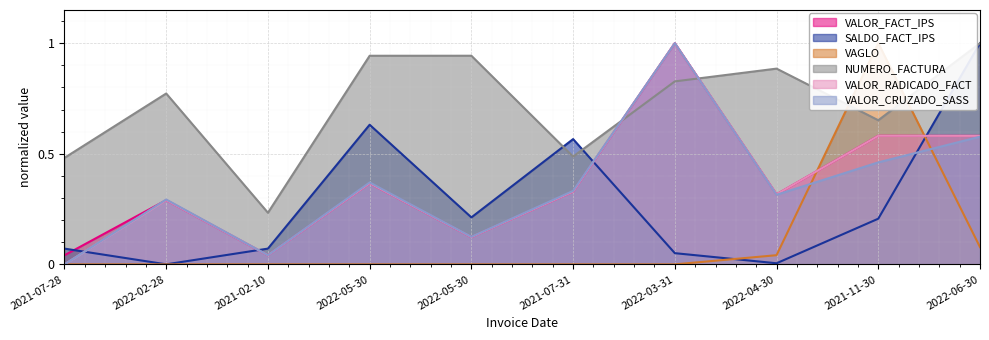

What are all the series names shown in the legend?

VALOR_FACT_IPS, SALDO_FACT_IPS, VAGLO, NUMERO_FACTURA, VALOR_RADICADO_FACT, VALOR_CRUZADO_SASS